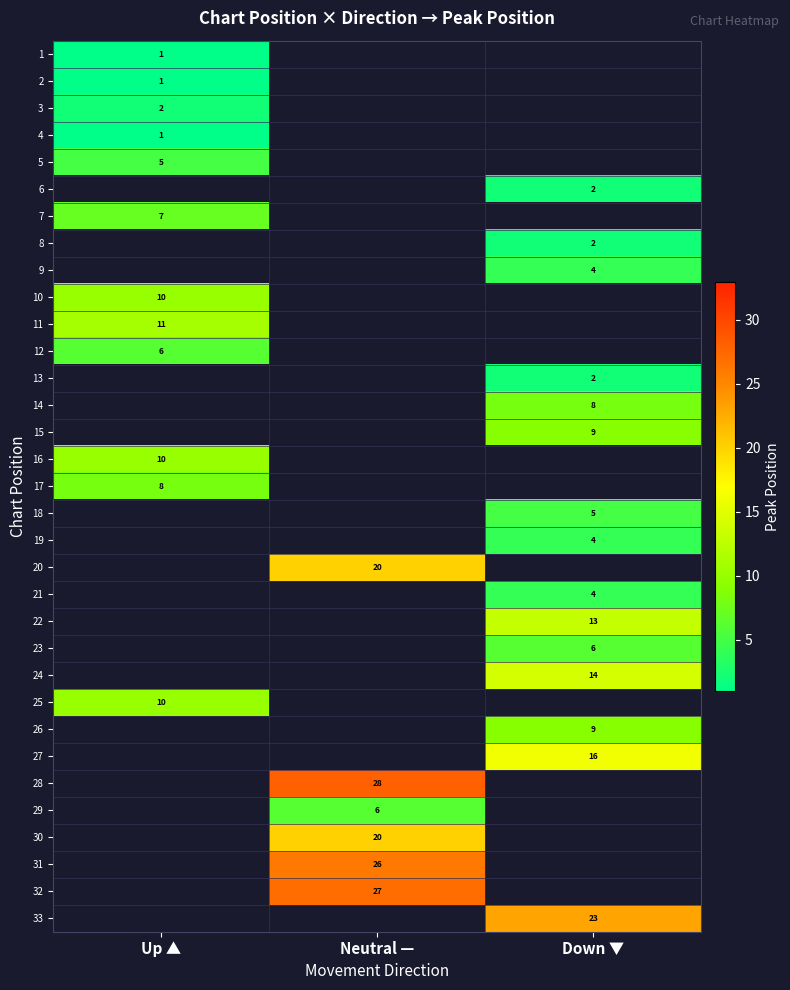

The value of 16 at Up ▲ is 4. True or false?

False